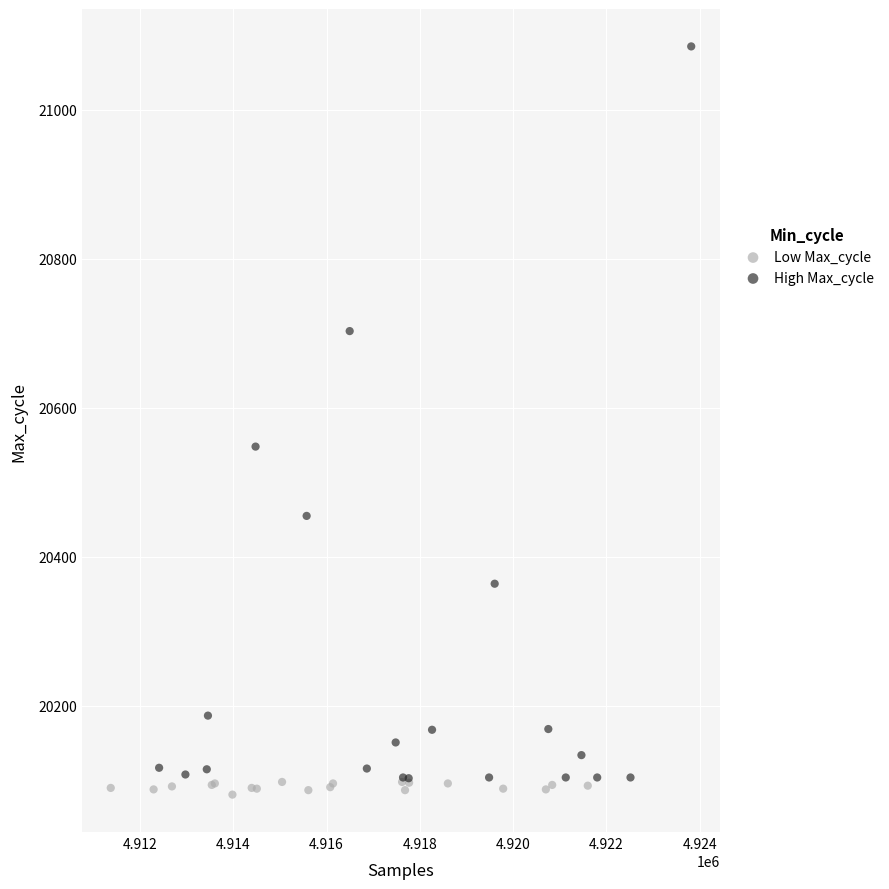

Which series contains the highest Y value?

High Max_cycle